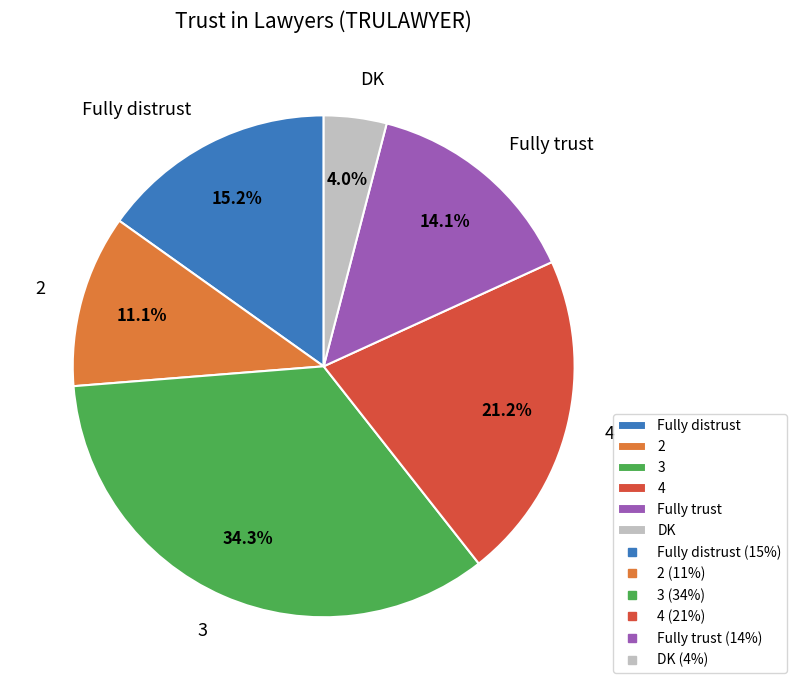

Does any single category account for the majority?

No